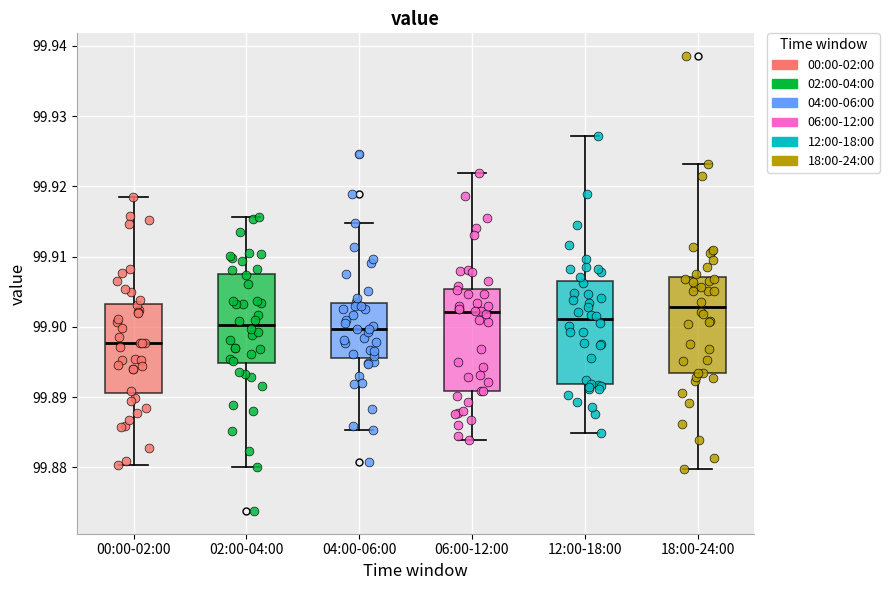

Where does the lower whisker of the box for 02:00-04:00 end on the y-axis? The values are not printed on the chart, so give them approximately, as read against the axis.

99.880